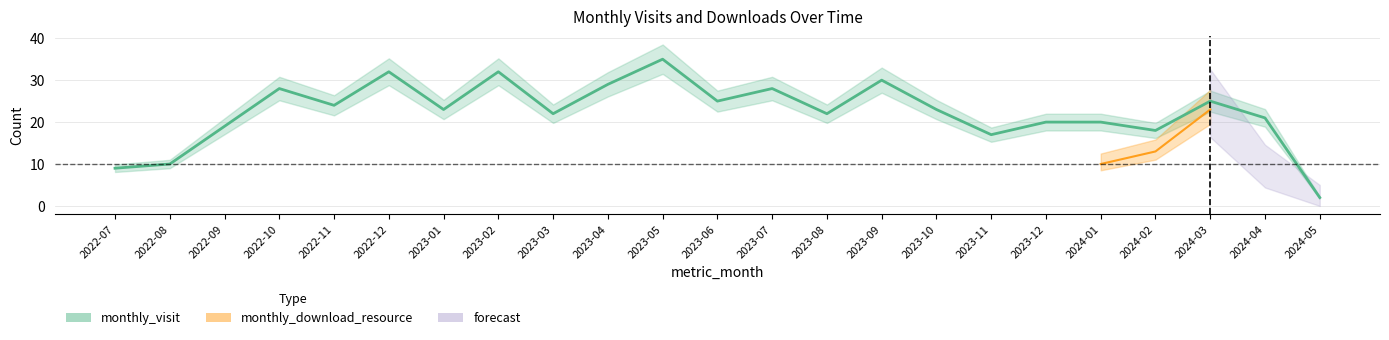

What is the label of the 20th point from the right?

2022-10